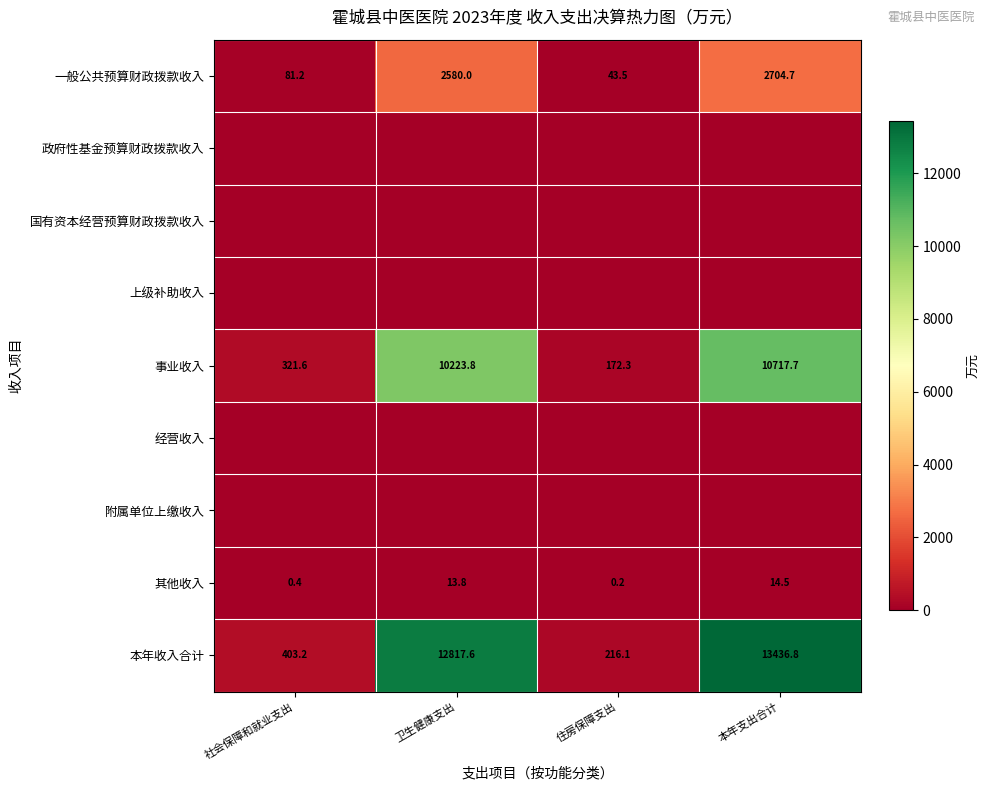

How many data points does each series have?

4